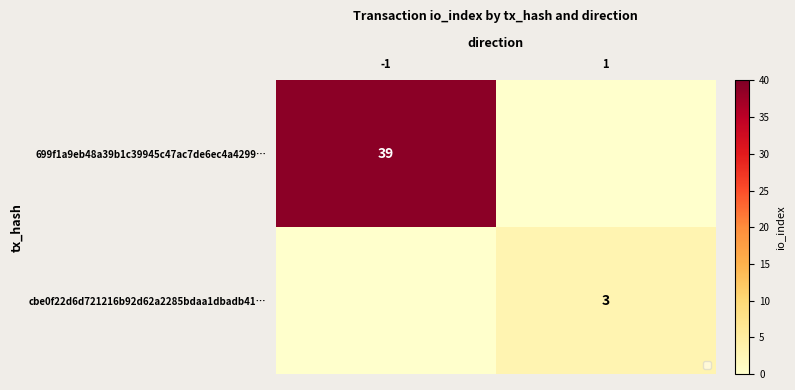

At how many categories does at least one series exceed 7?

1